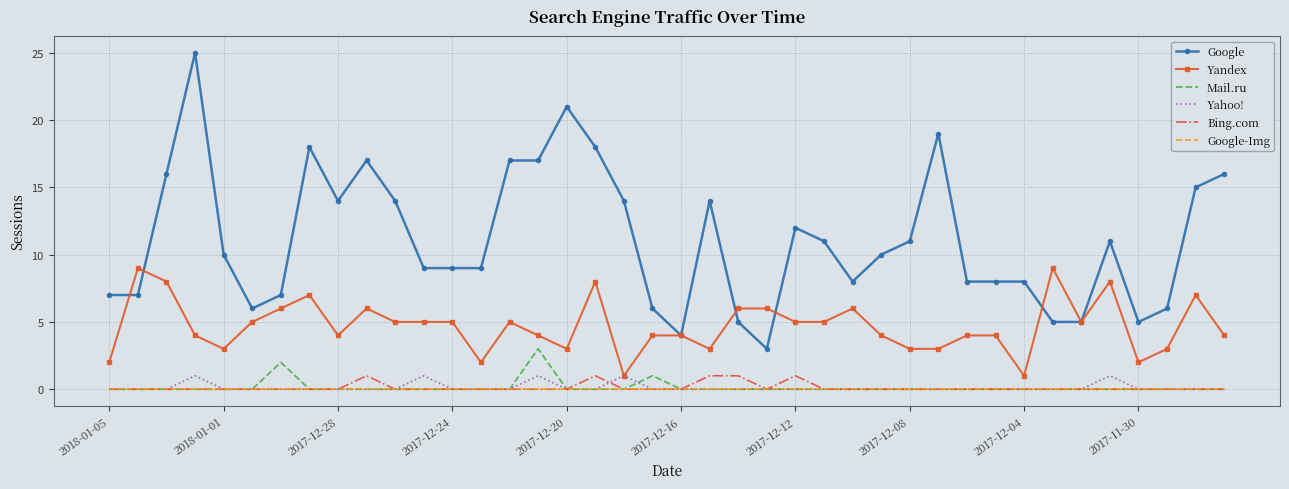

How many Yandex values are between 3 and 6?

28